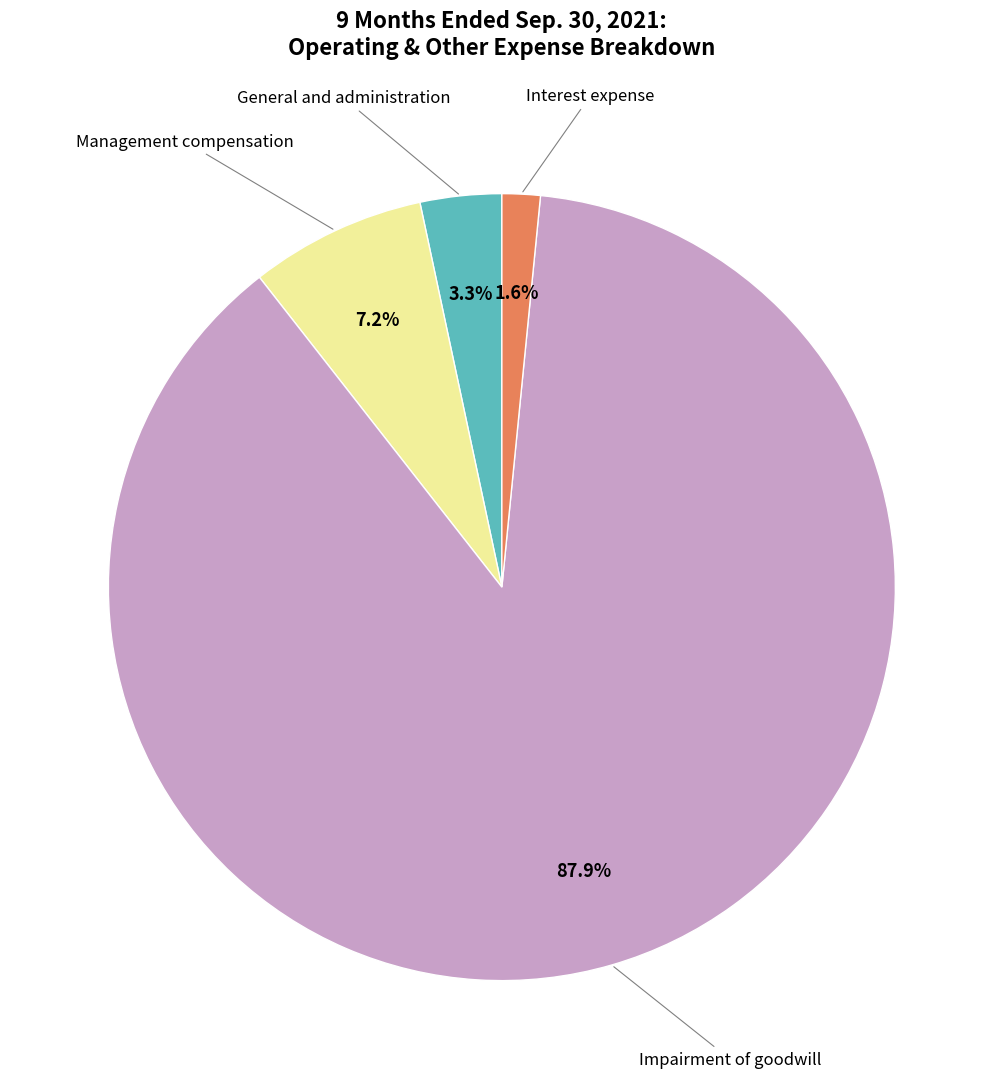

Is there a majority slice in this chart?

Yes